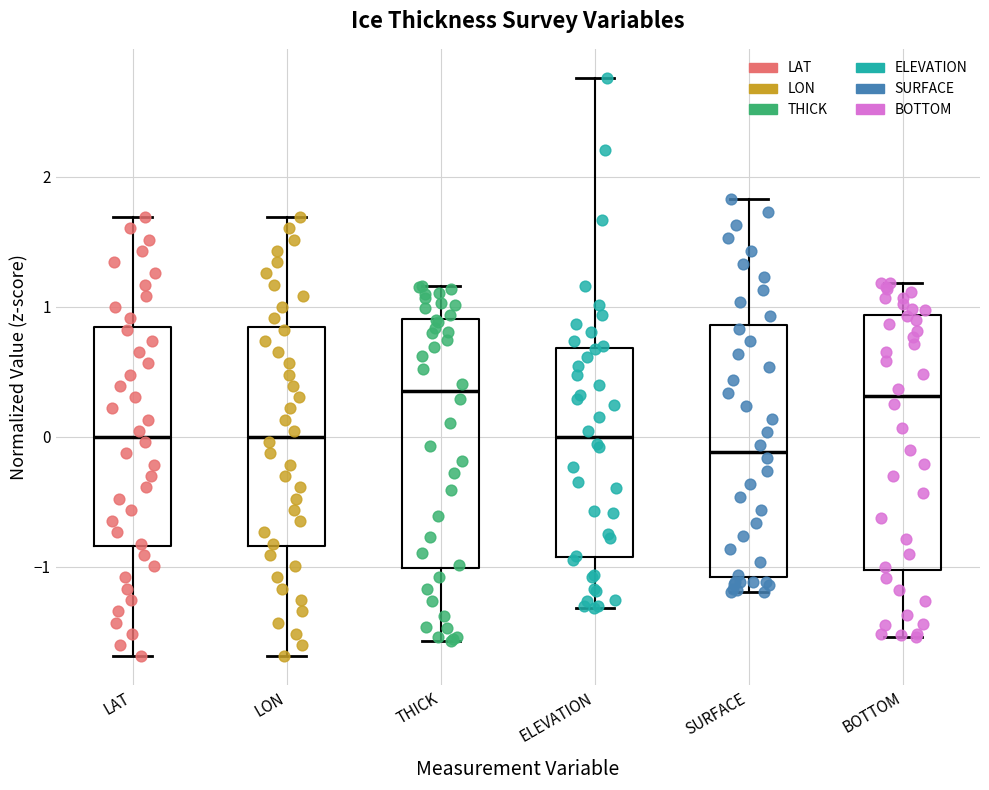

Reading left to right, transcribe this box plot: for each box, give where its median line is, the range the box spans, and where its two whiskers end, as read against the y-axis. The values are not printed on the chart, so give them approximately, as read against the axis.

LAT: median 0.0, box -0.8 to 0.8, whiskers -1.7 to 1.7
LON: median 0.0, box -0.8 to 0.8, whiskers -1.7 to 1.7
THICK: median 0.3, box -1.0 to 0.9, whiskers -1.6 to 1.2
ELEVATION: median 0.0, box -0.9 to 0.7, whiskers -1.3 to 2.8
SURFACE: median -0.1, box -1.1 to 0.9, whiskers -1.2 to 1.8
BOTTOM: median 0.3, box -1.0 to 0.9, whiskers -1.5 to 1.2